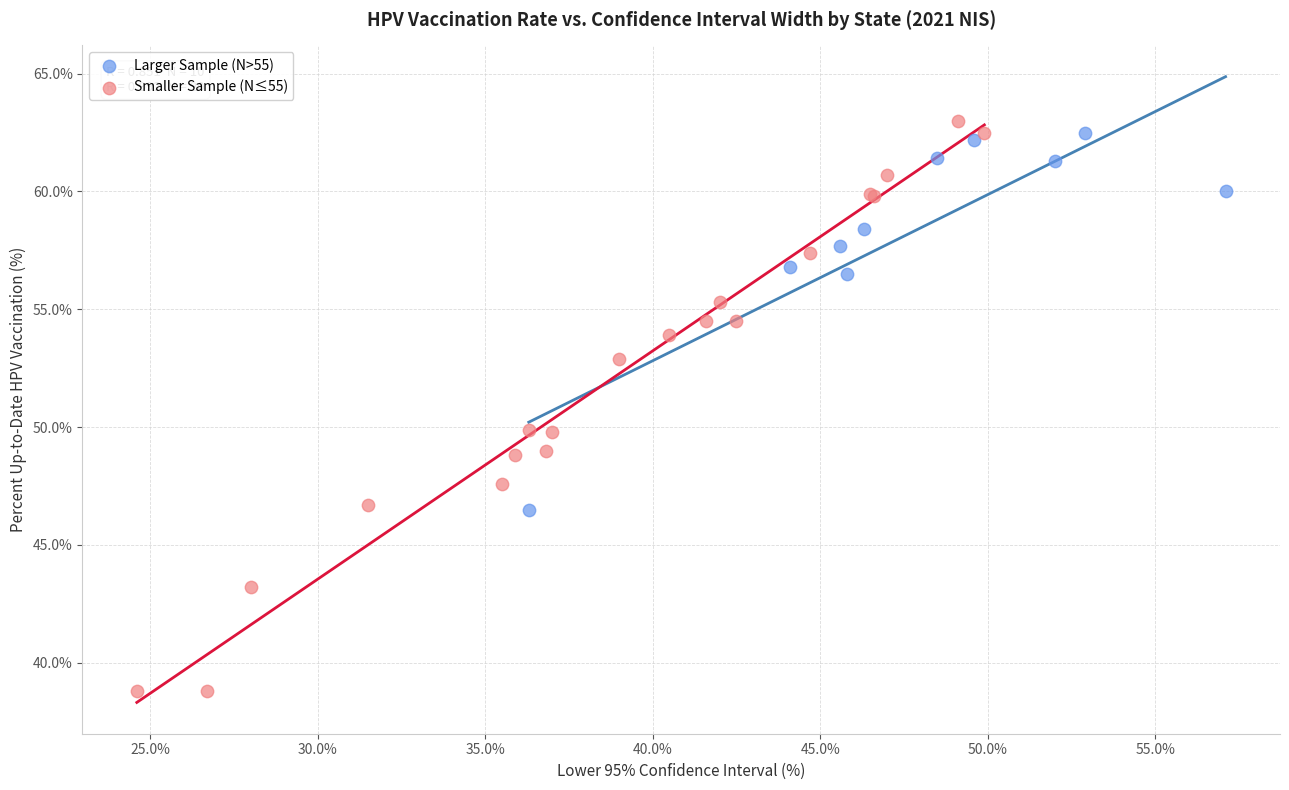

Which series reaches the minimum Y coordinate?

Smaller Sample (N≤55)